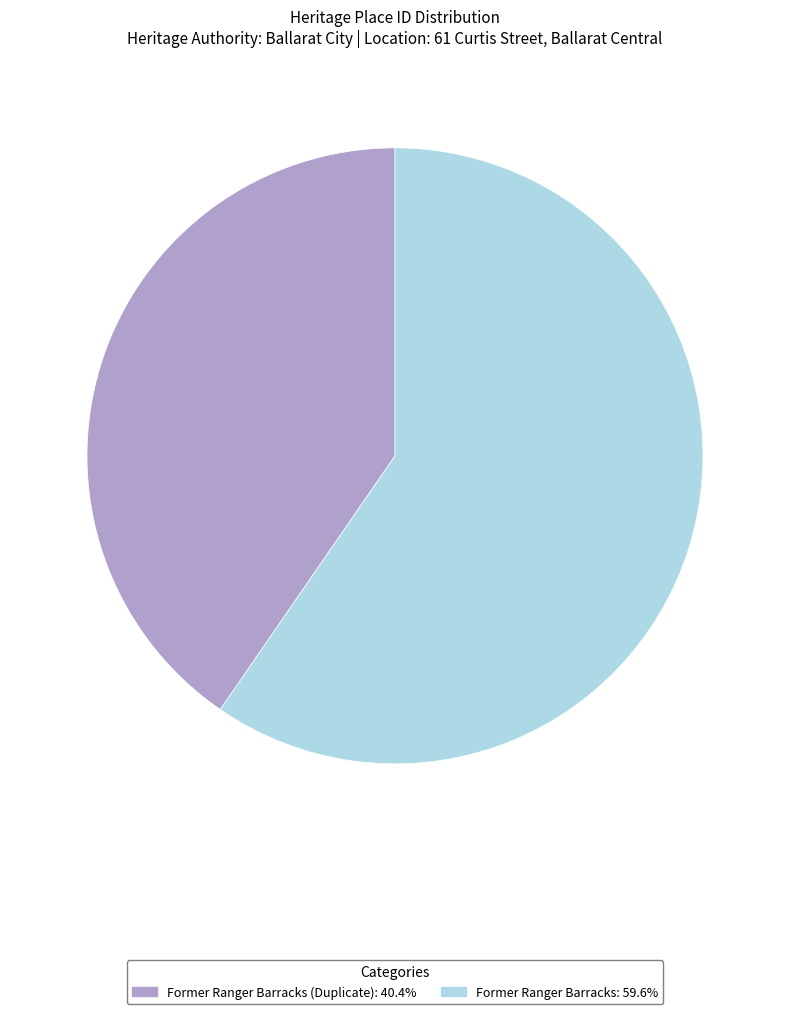

Is there a majority slice in this chart?

Yes